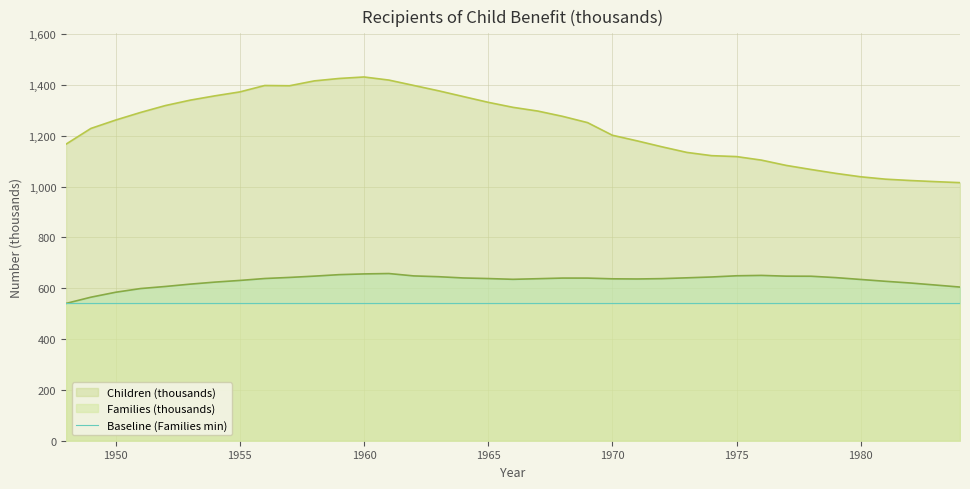

What is the sum of the Children (thousands) values at 1964 and 1972?

2511.4